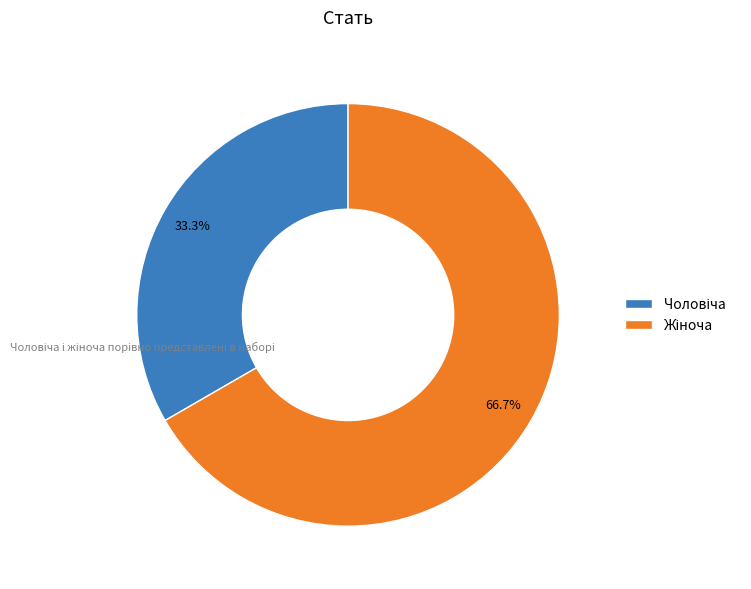

Is there a majority slice in this chart?

Yes